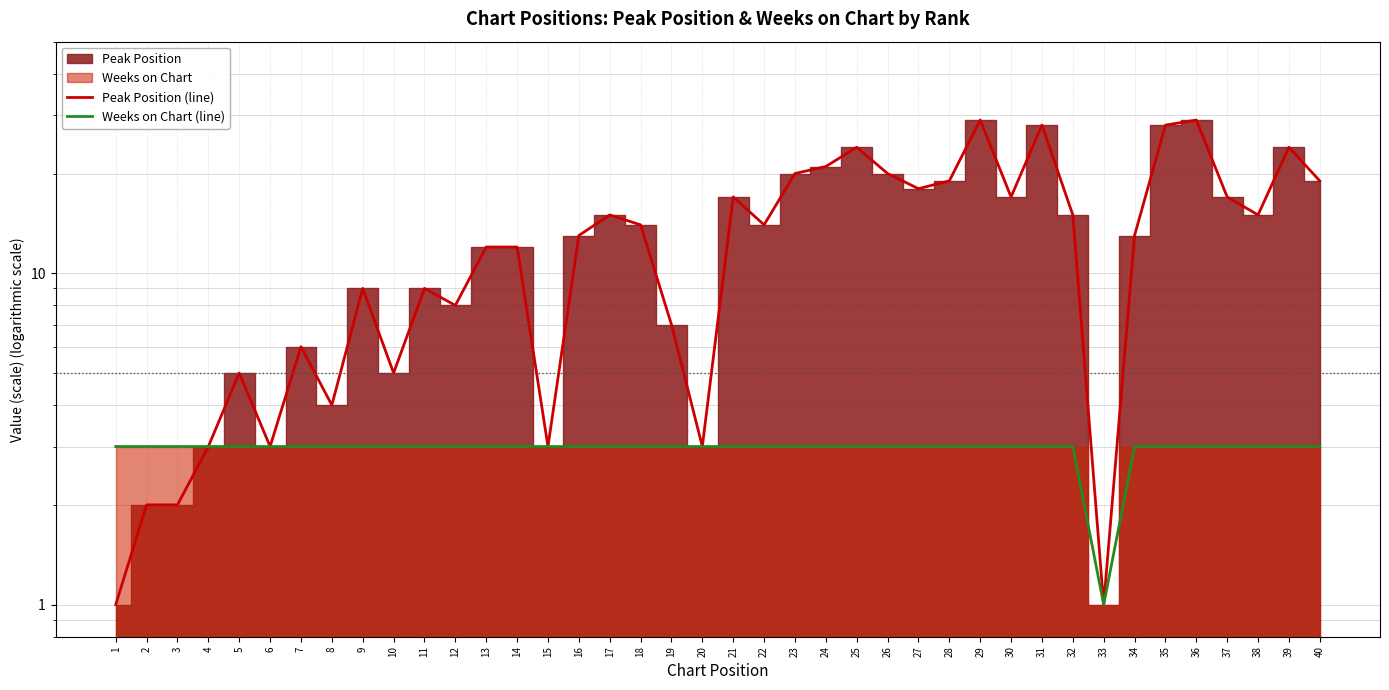

True or false: Peak Position (line) and Weeks on Chart (line) cross at least once.

False